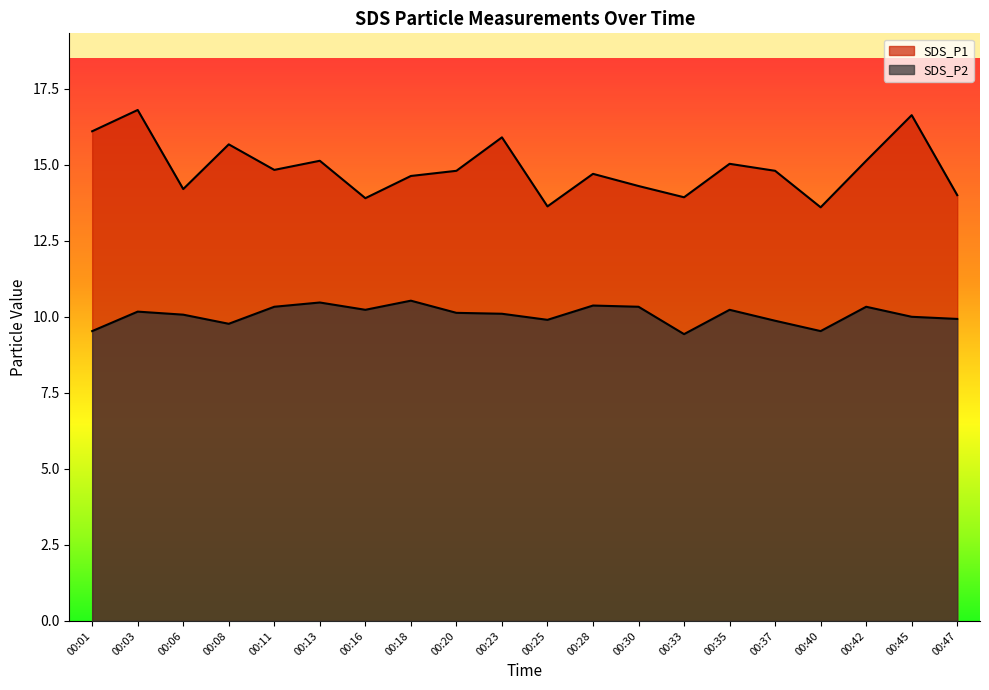

Rank the series by their average value, from lowest to highest.

SDS_P2, SDS_P1